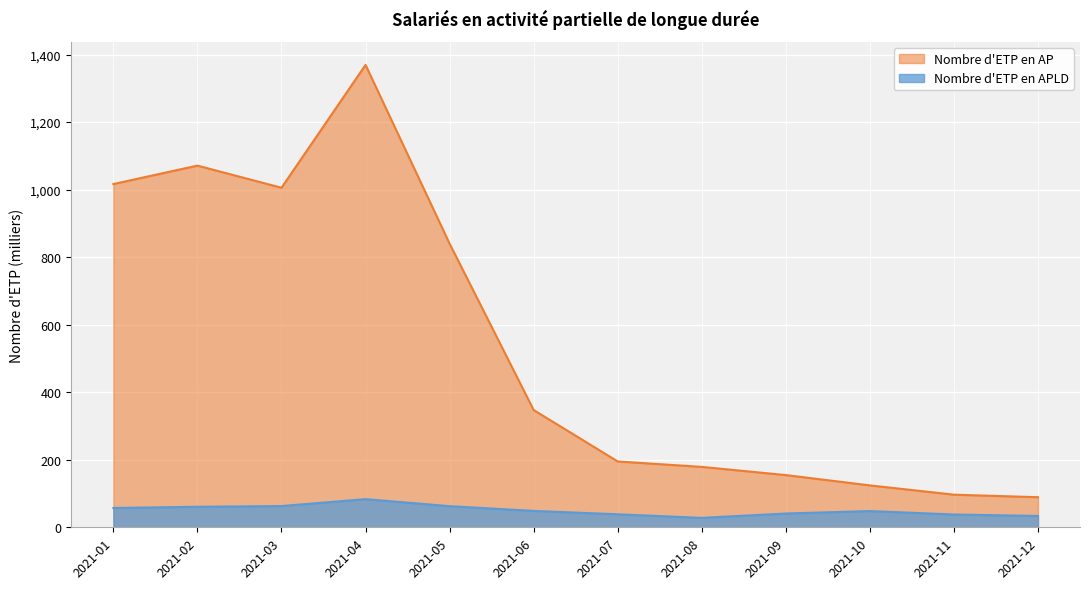

What are all the series names shown in the legend?

Nombre d'ETP en AP, Nombre d'ETP en APLD